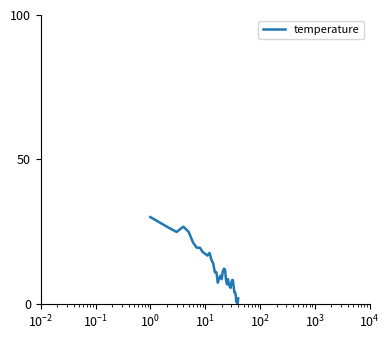

What is the maximum value shown in the chart?

30.0